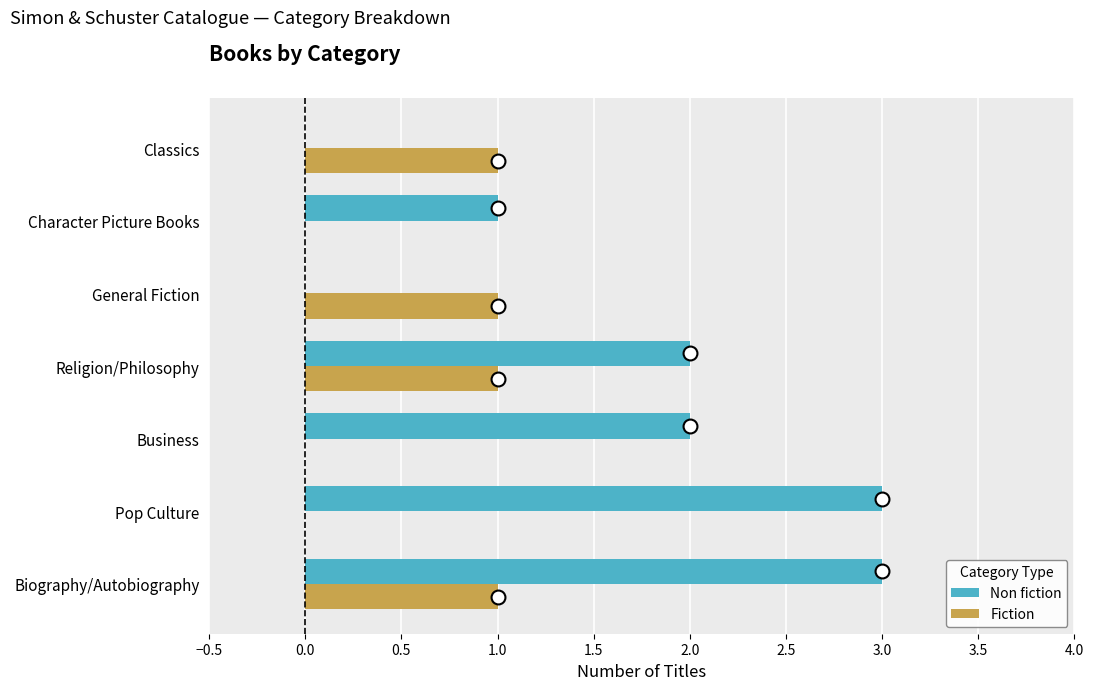

Which series has the largest total across all categories?

Non fiction